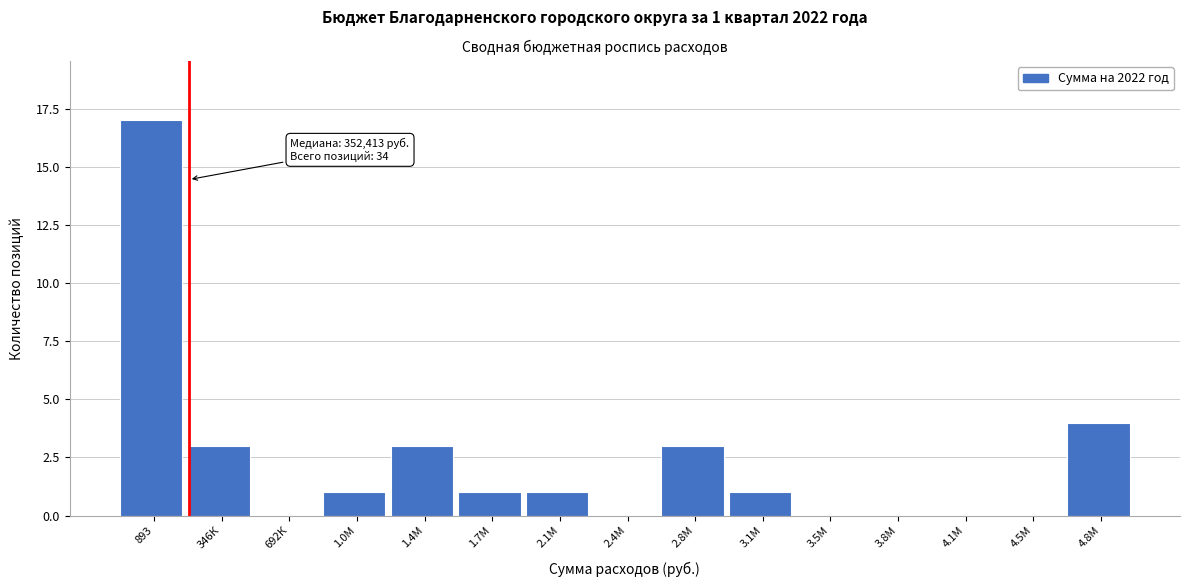

Reading left to right, list all the values displayed in this chart.

893=17	346К=3	692К=0	1.0М=1	1.4М=3	1.7М=1	2.1М=1	2.4М=0	2.8М=3	3.1М=1	3.5М=0	3.8М=0	4.1М=0	4.5М=0	4.8М=4